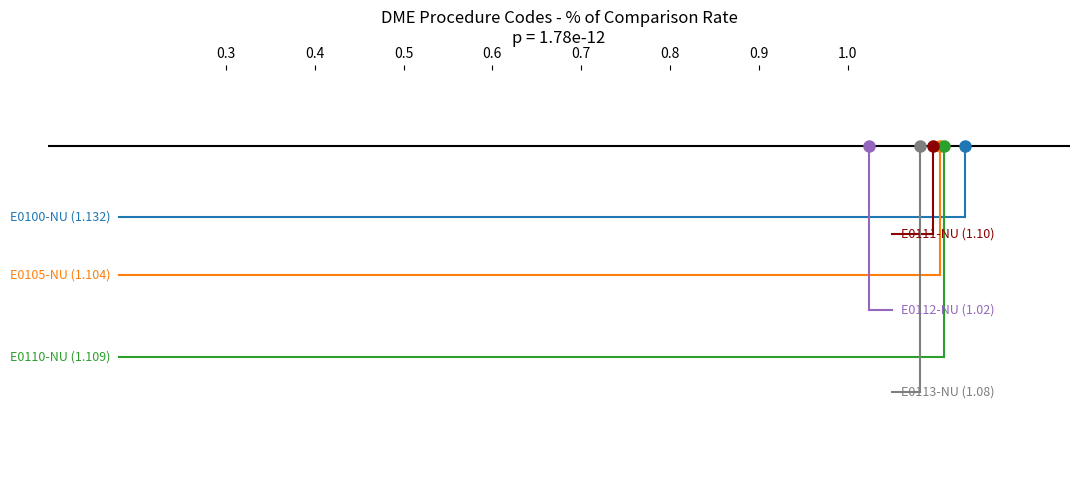

How many distinct data groups are displayed?

6